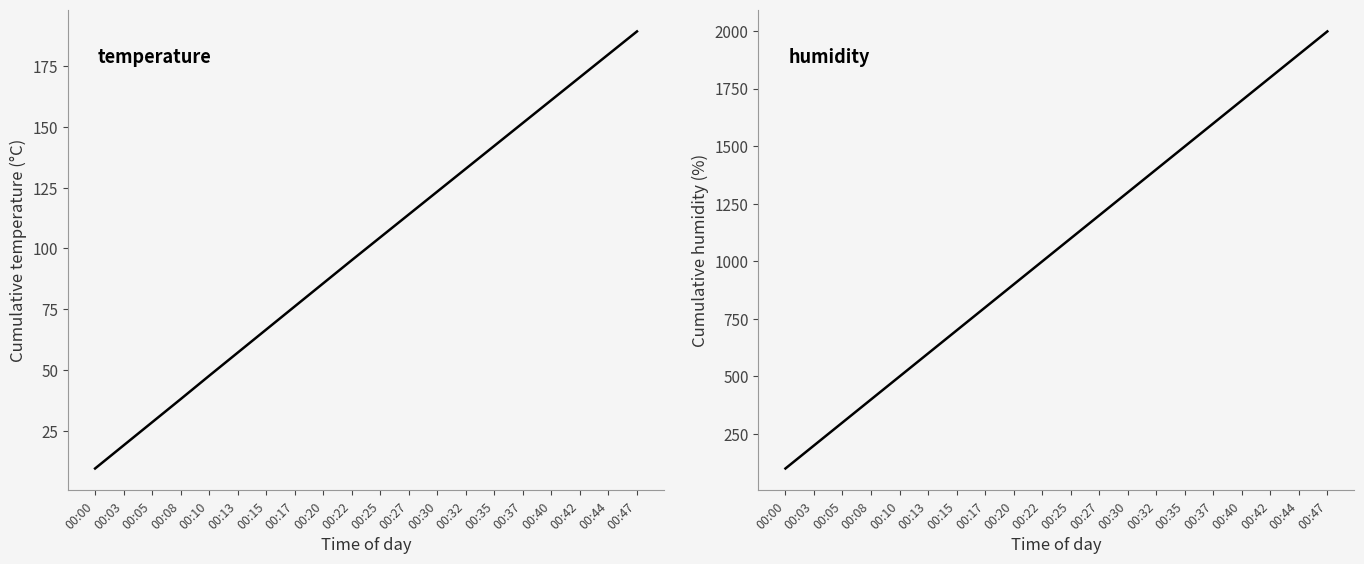

List the labels in order of humidity value, smallest first.

00:00, 00:03, 00:05, 00:08, 00:10, 00:13, 00:15, 00:17, 00:20, 00:22, 00:25, 00:27, 00:30, 00:32, 00:35, 00:37, 00:40, 00:42, 00:44, 00:47